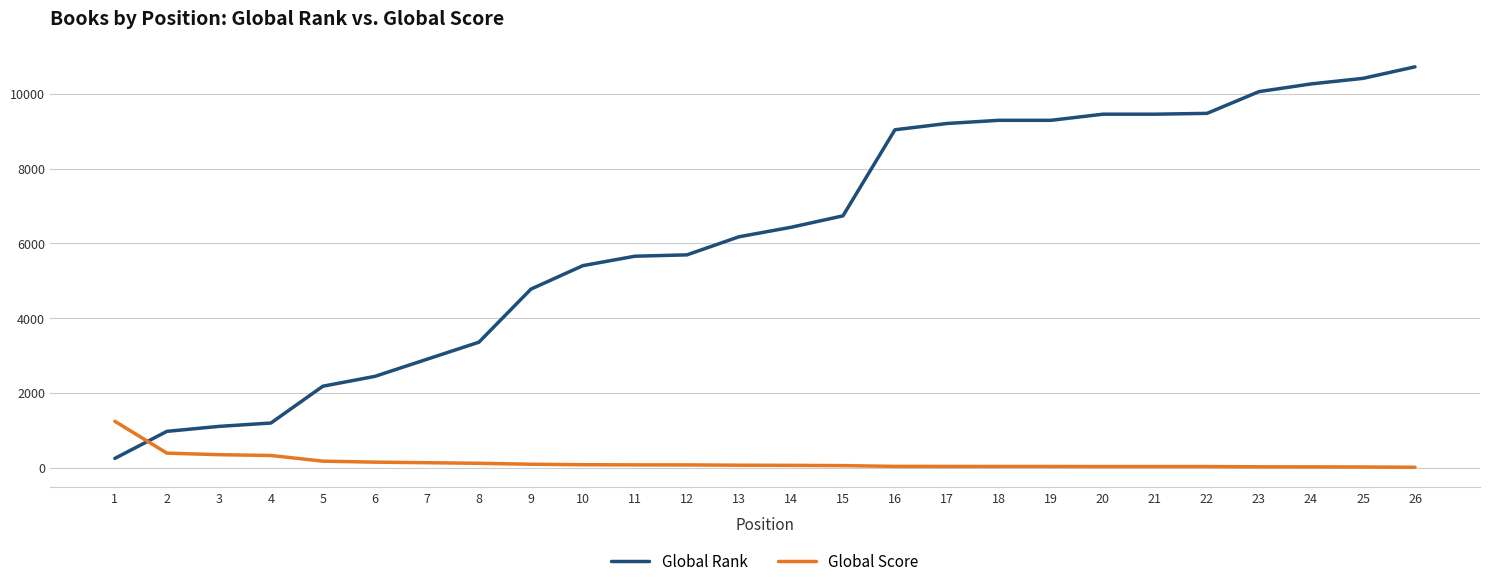

Where does the Global Score series first go above 63?

1